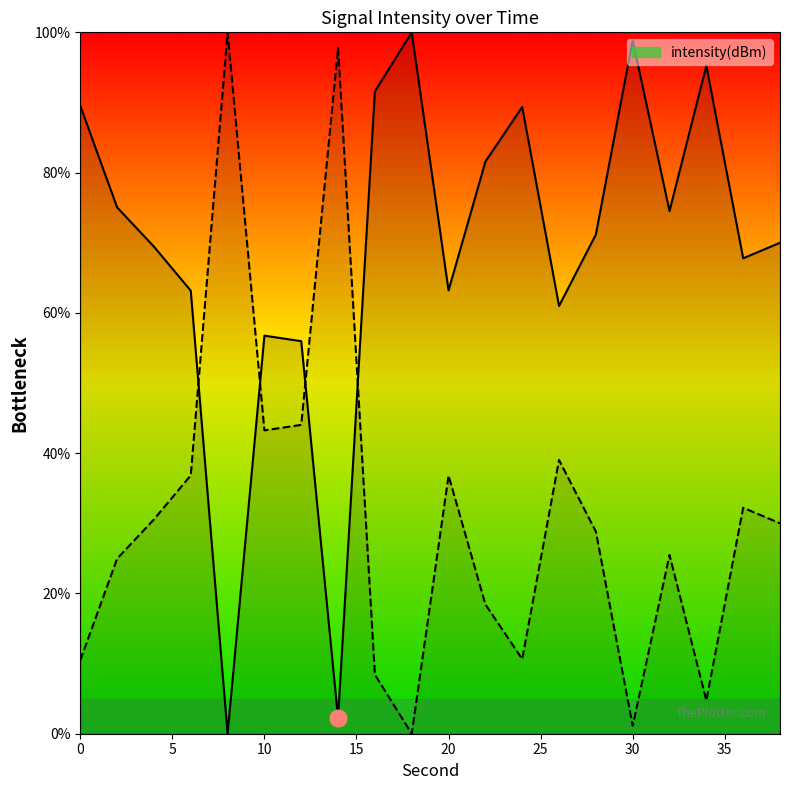

How many values are above zero?

19